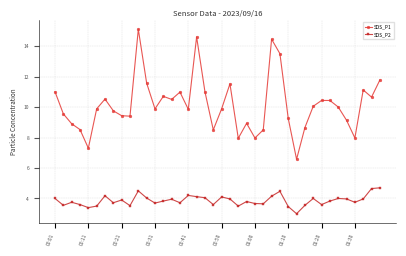

In SDS_P1, how many points are lower than both neighbors (excluding endpoints)?

11